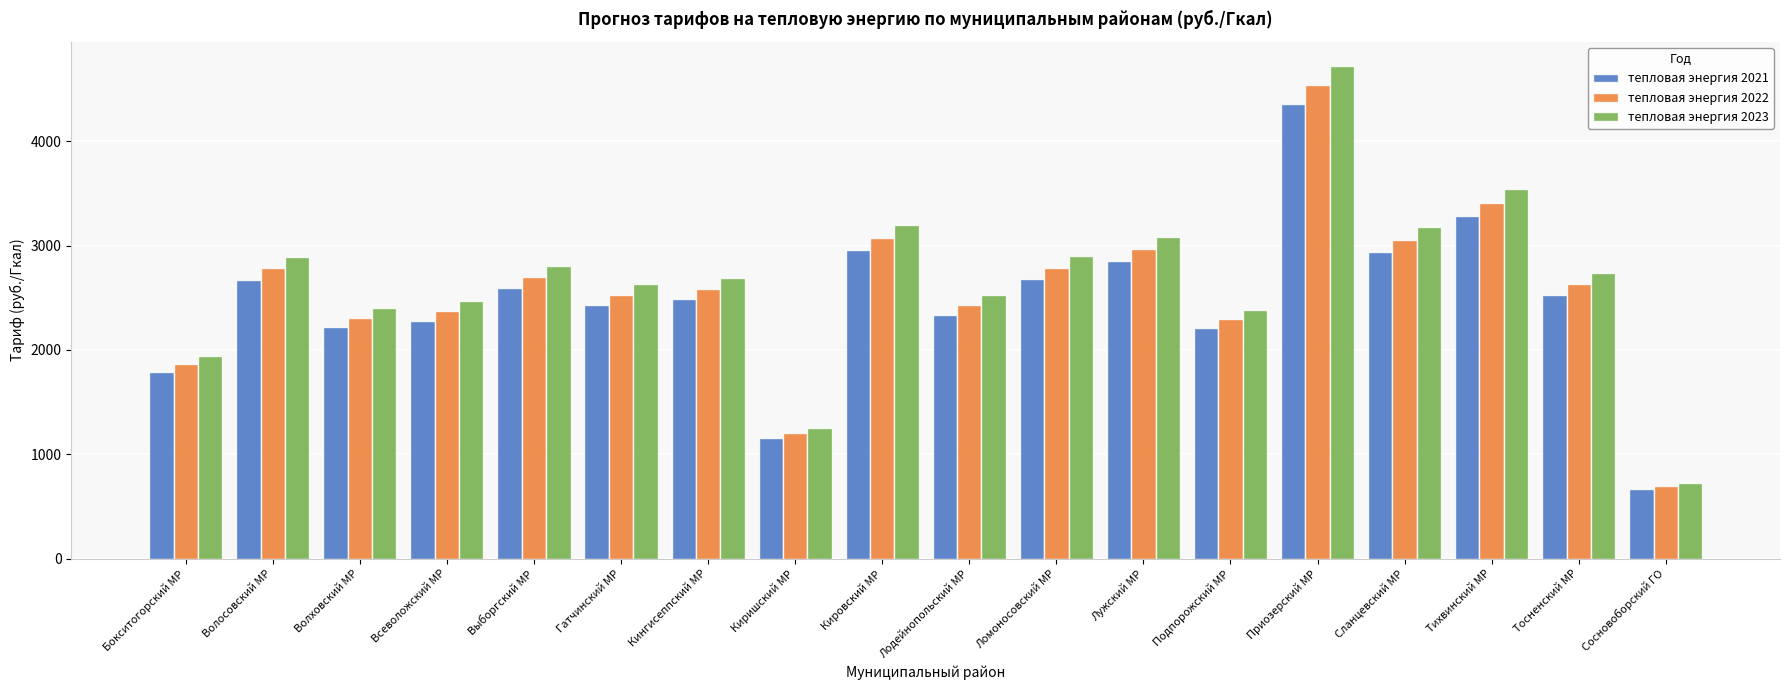

What is the spread (max minus min) of values at Подпорожский МР?

180.1